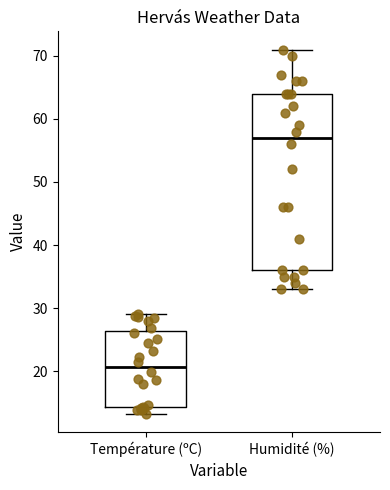

Reading left to right, transcribe this box plot: for each box, give where its median line is, the range the box spans, and where its two whiskers end, as read against the y-axis. The values are not printed on the chart, so give them approximately, as read against the axis.

Température (ºC): median 21, box 14 to 26, whiskers 13 to 29
Humidité (%): median 57, box 36 to 64, whiskers 33 to 71